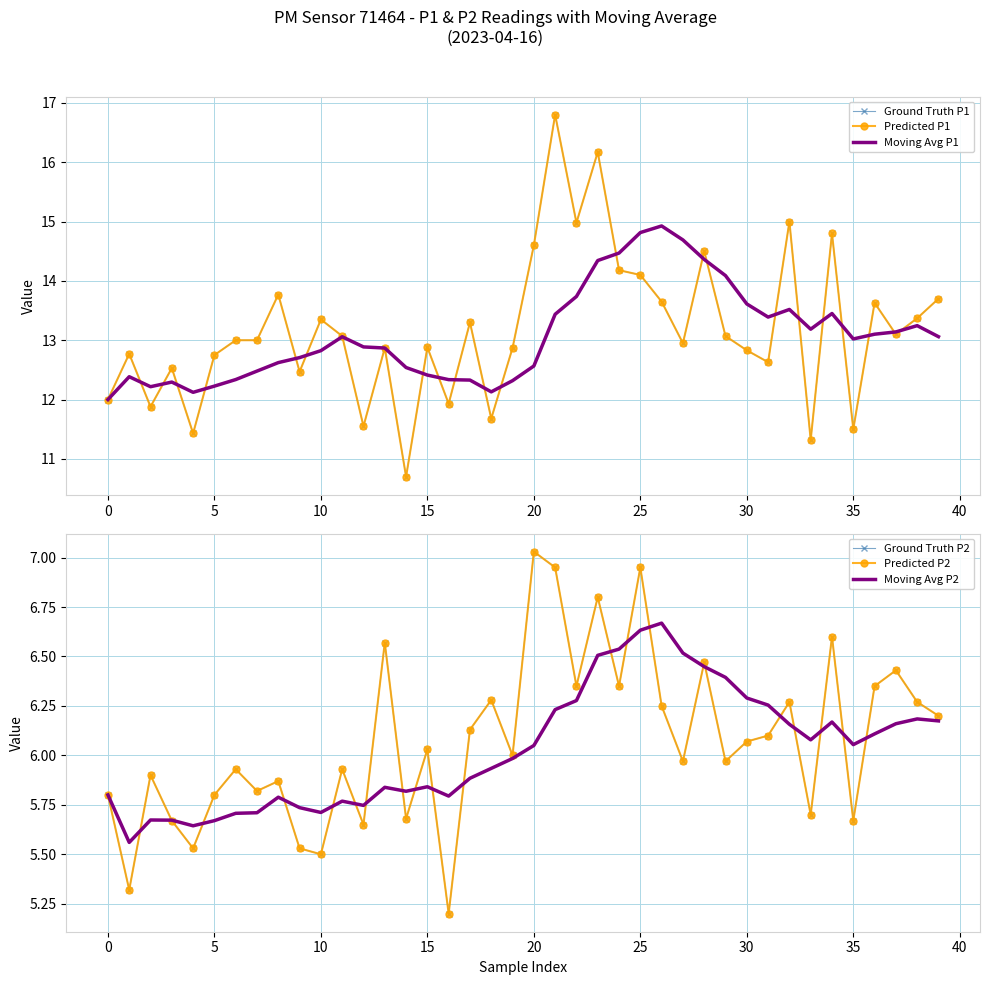

What is the sum of the Ground Truth P2 values at 27 and 39?

12.2